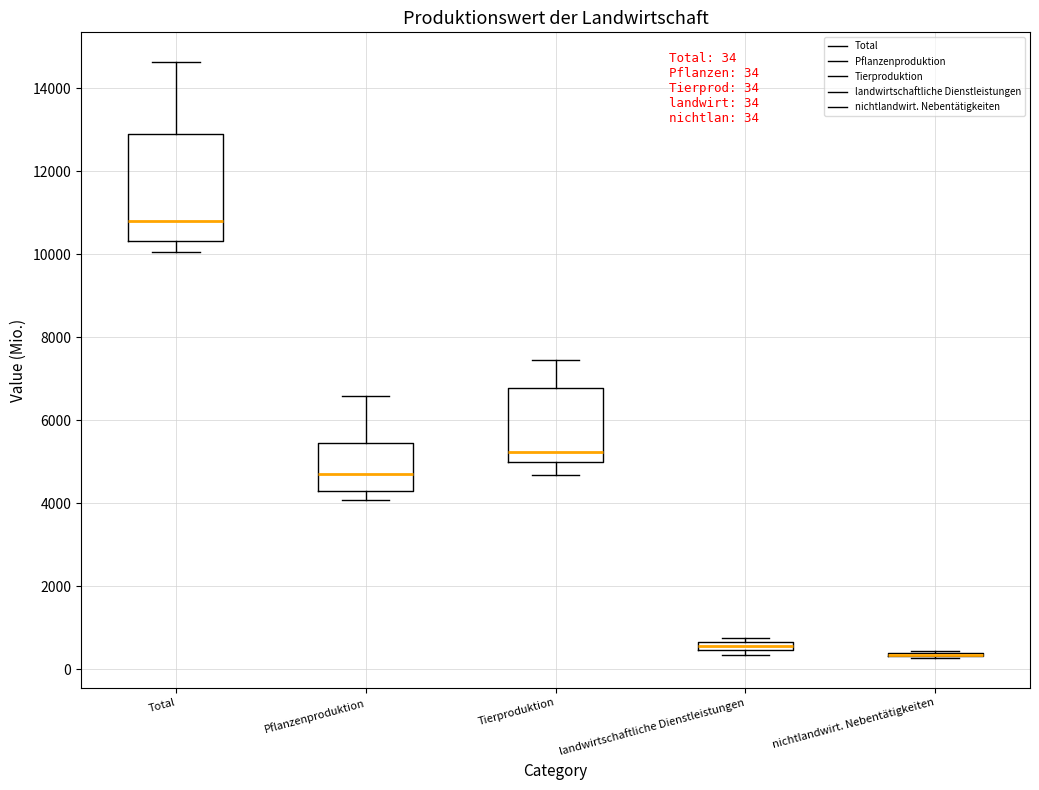

Which box is the tallest, from its lower edge to its upper edge?

Total